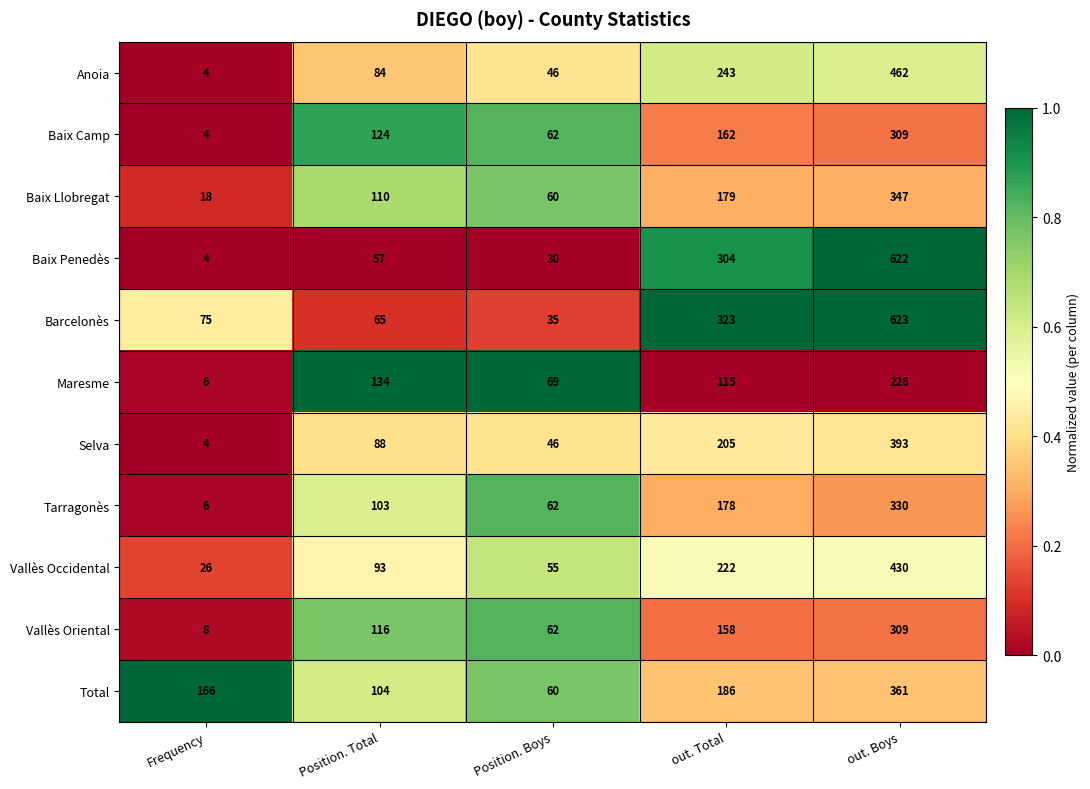

What is the sum of all Barcelonès values?

1121